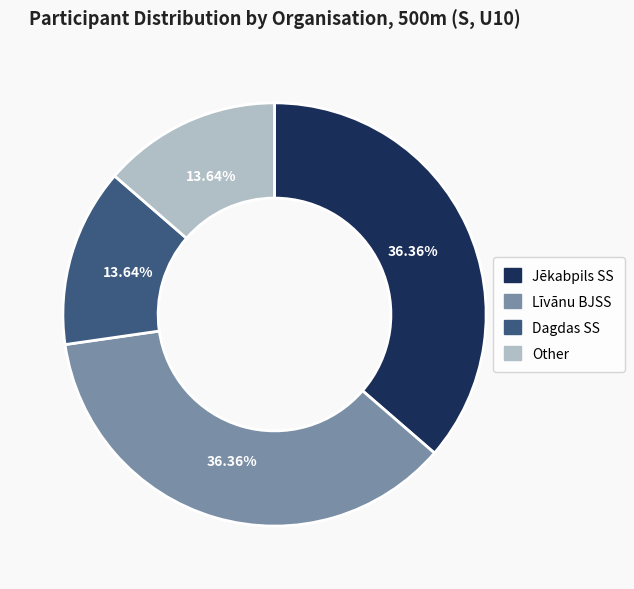

Does any single category account for the majority?

No